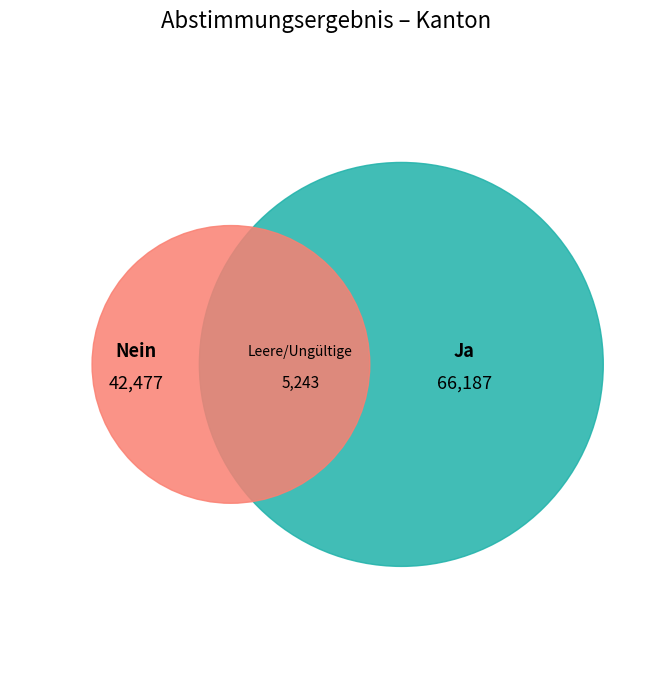

How many segments does this pie chart have?

2